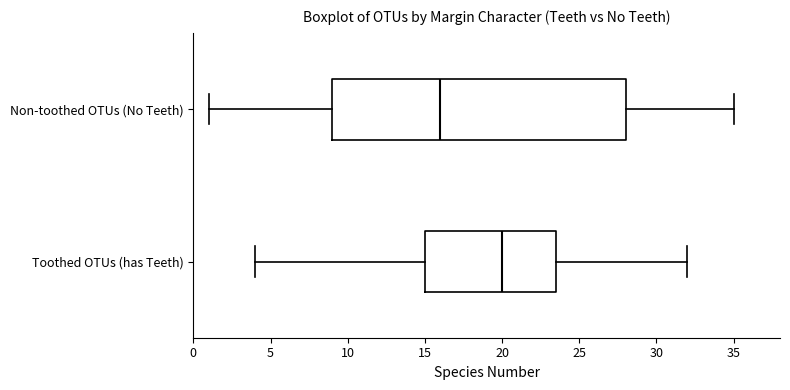

Where is the left edge of the box for Non-toothed OTUs (No Teeth) on the x-axis? The values are not printed on the chart, so give them approximately, as read against the axis.

9.0